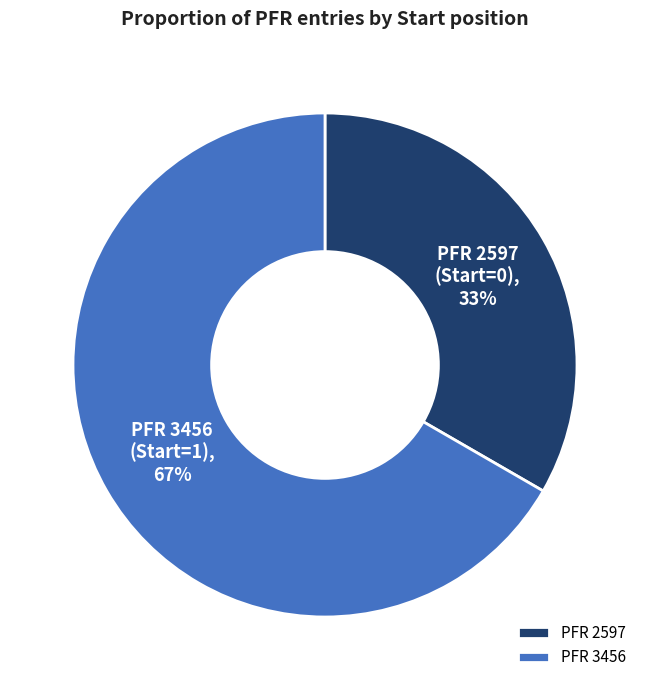

What is the largest slice in the pie chart?

PFR 3456